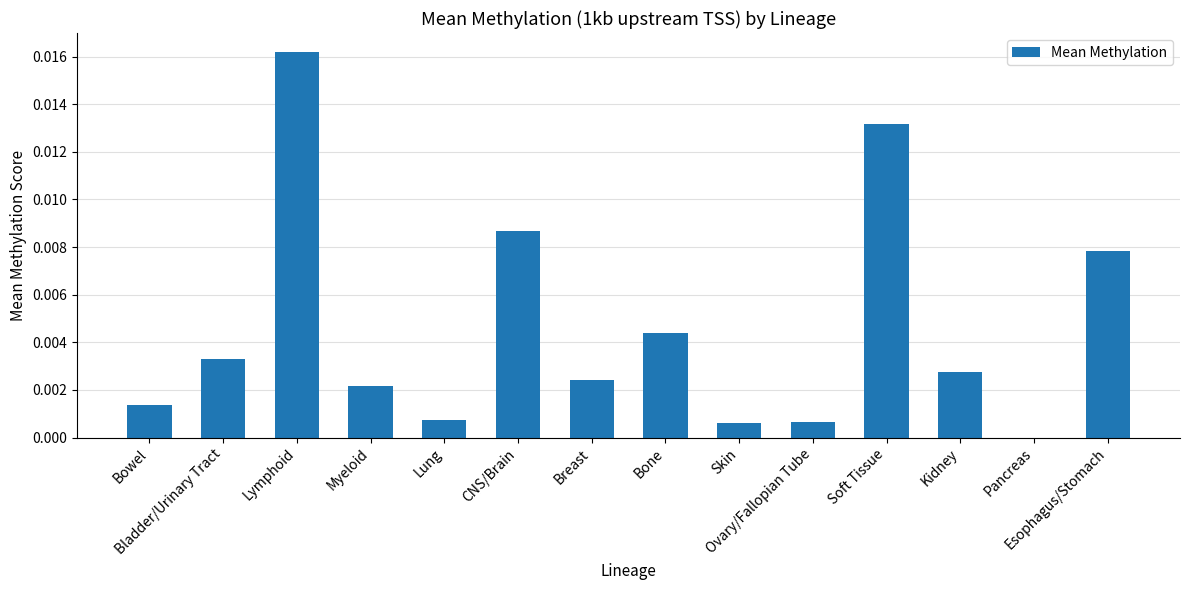

The chart shows a value of 0.0 at Bowel. True or false?

True